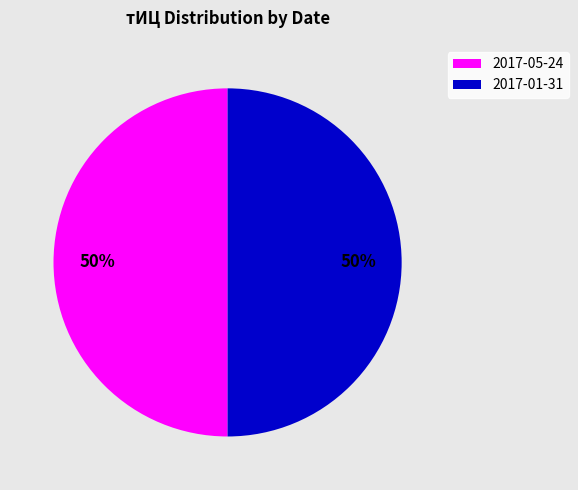

Is it true that 2017-01-31 is 50% of the pie?

True